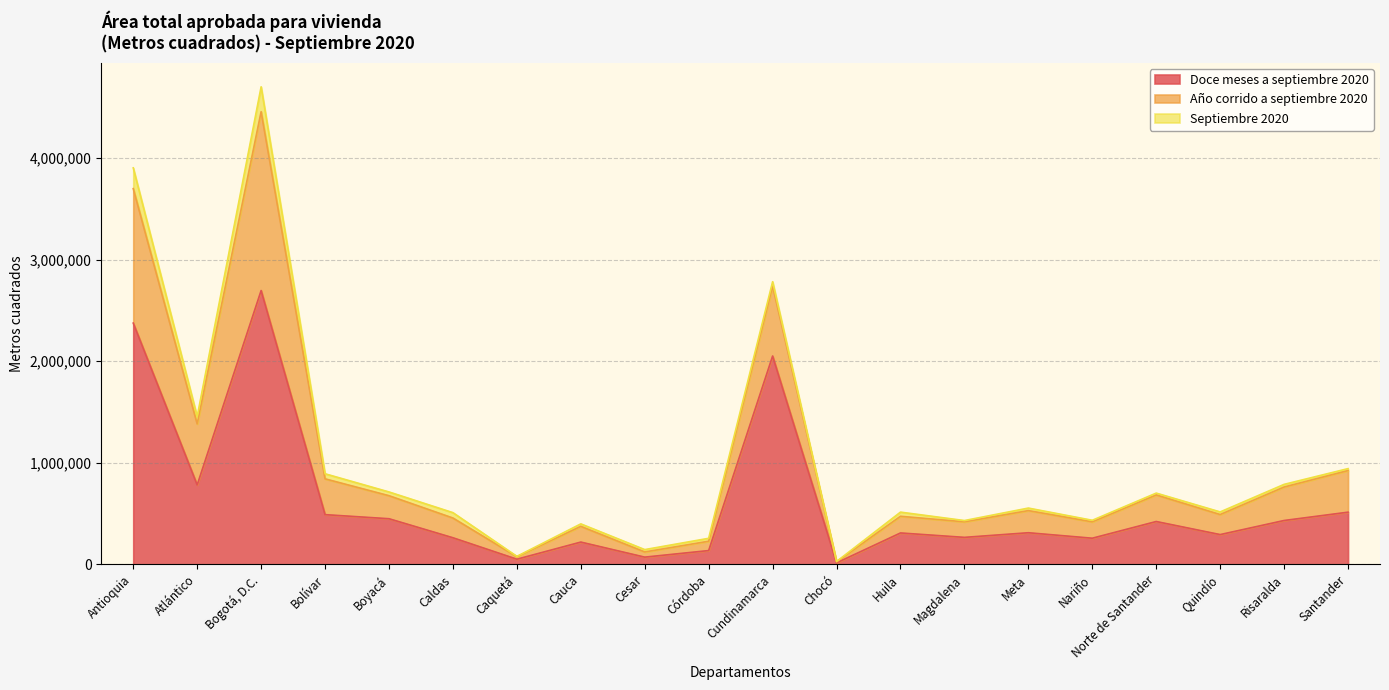

At which label does Doce meses a septiembre 2020 reach its minimum?

Chocó